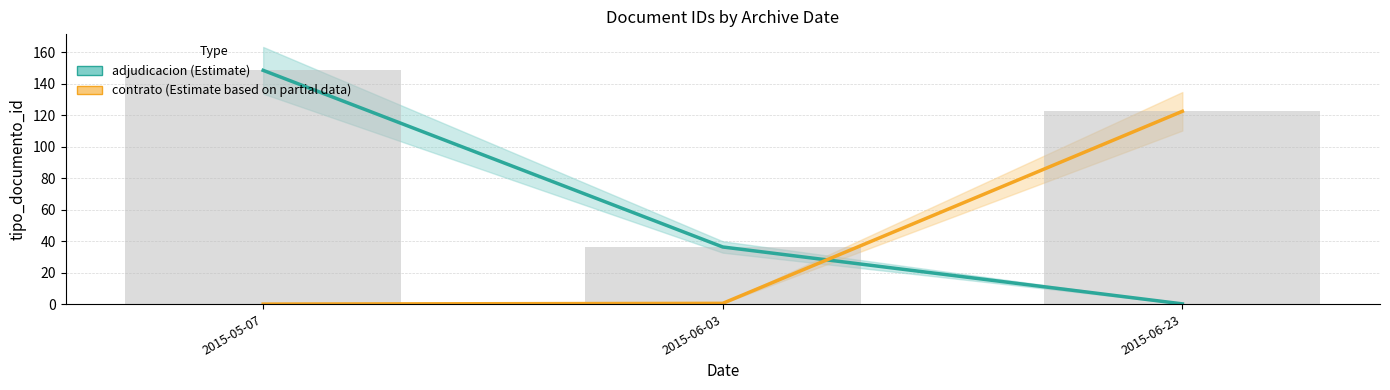

At which category is the sum across all series the highest?

2015-05-07